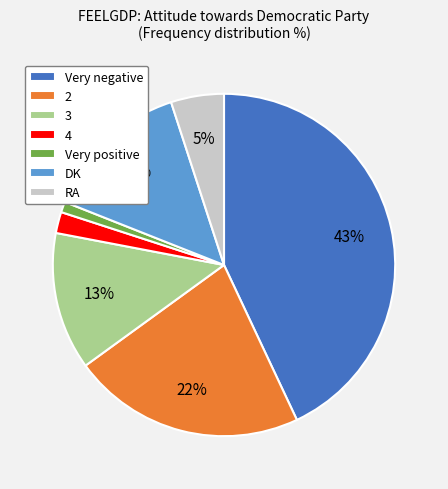

Which slice is the smallest?

Very positive